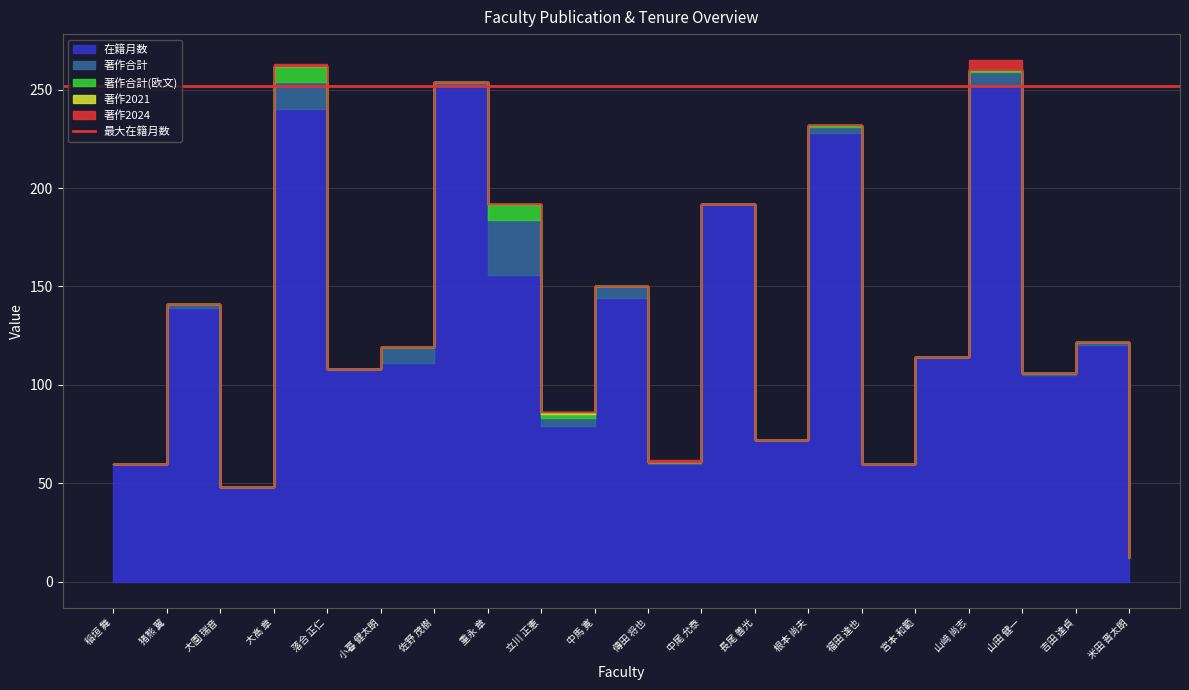

At which label does 著作合計 first exceed 2?

大髙 章